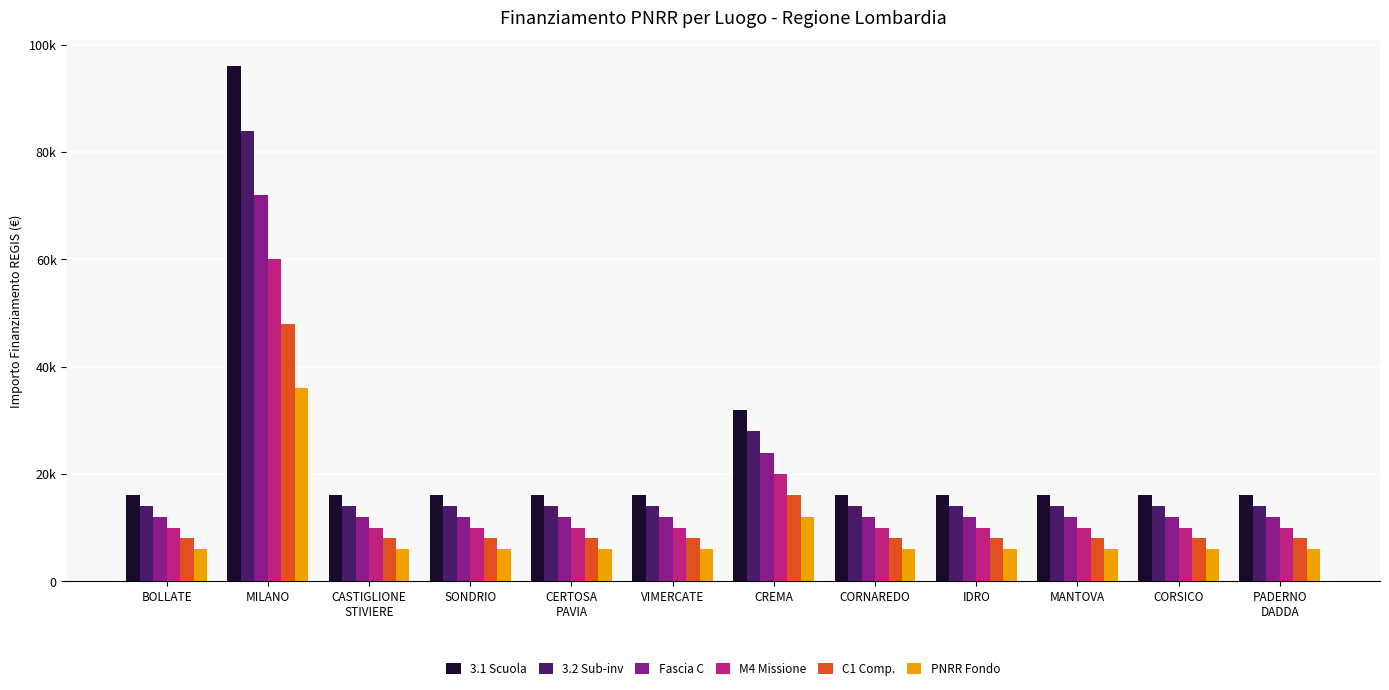

Rank the series by their average value, from lowest to highest.

PNRR Fondo, C1 Comp., M4 Missione, Fascia C, 3.2 Sub-inv, 3.1 Scuola